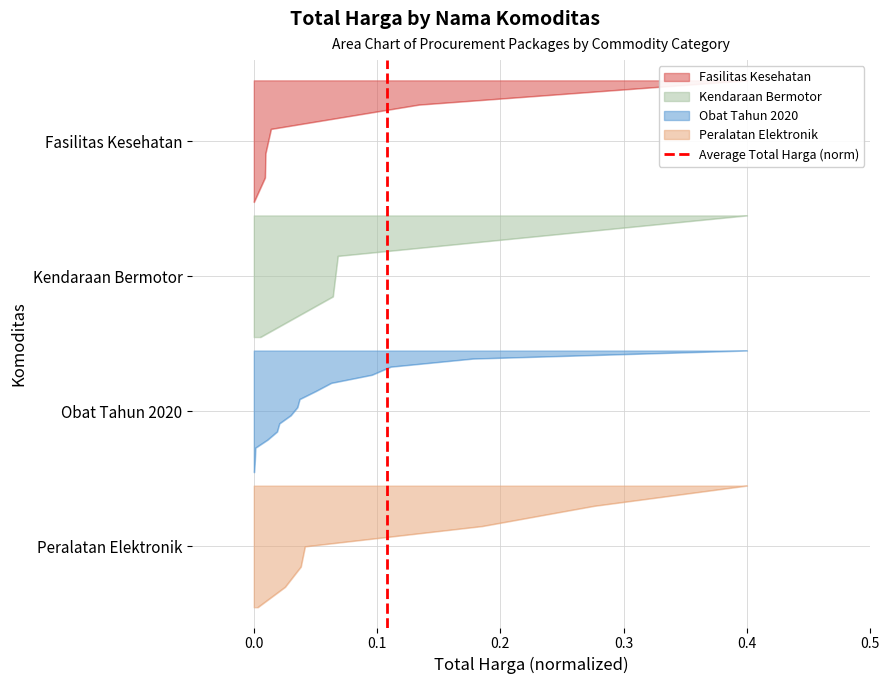

The chart shows a value of -1 at −0.1. True or false?

False